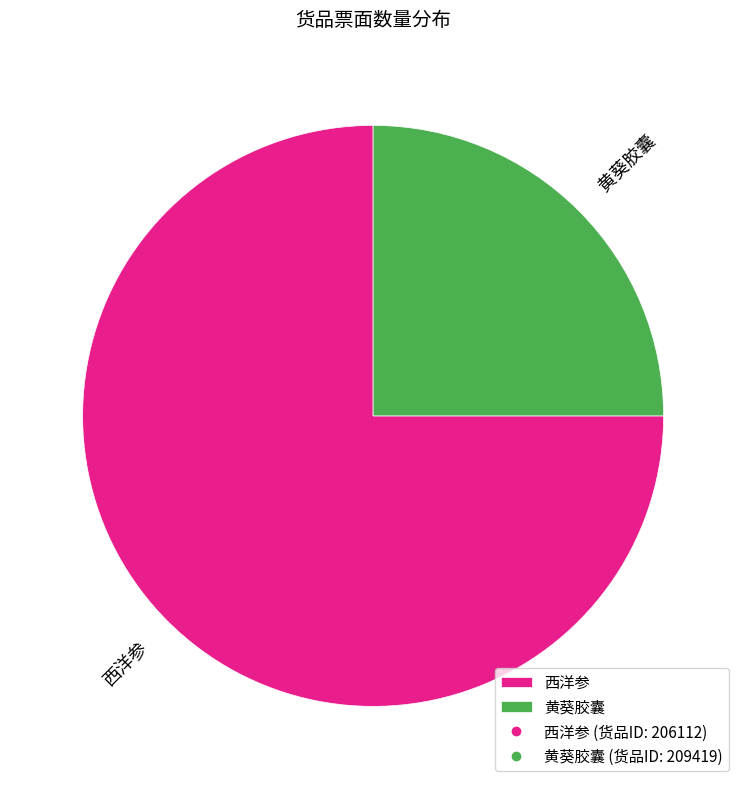

The 西洋参 slice represents 75% of the pie. True or false?

True